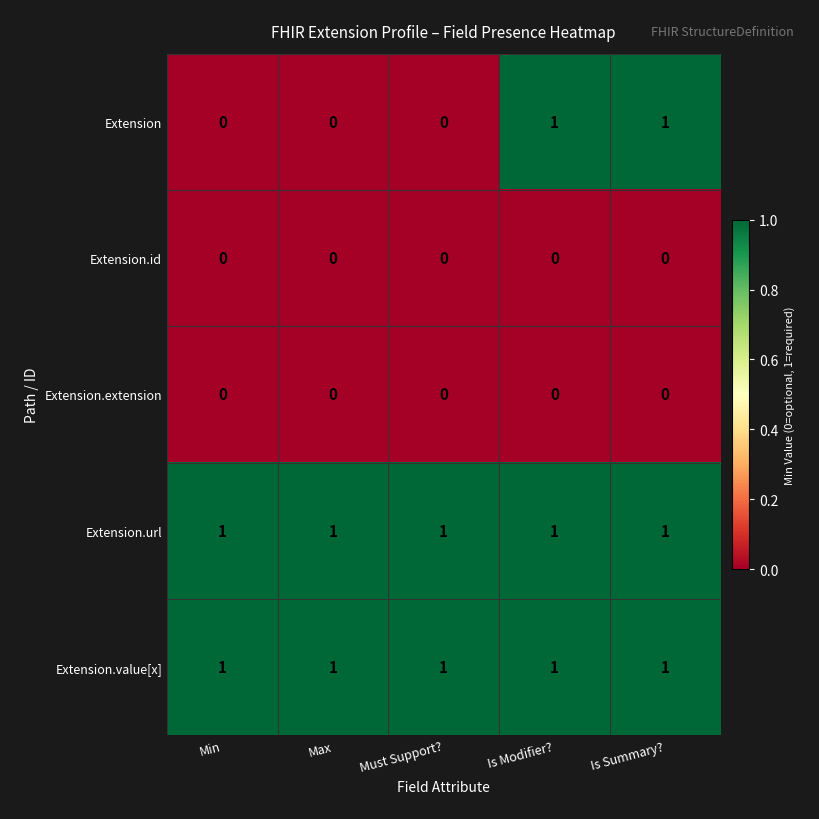

Reading left to right, transcribe all the data shown in this chart.

Extension: Min=0	Max=0	Must Support?=0	Is Modifier?=1	Is Summary?=1
Extension.id: Min=0	Max=0	Must Support?=0	Is Modifier?=0	Is Summary?=0
Extension.extension: Min=0	Max=0	Must Support?=0	Is Modifier?=0	Is Summary?=0
Extension.url: Min=1	Max=1	Must Support?=1	Is Modifier?=1	Is Summary?=1
Extension.value[x]: Min=1	Max=1	Must Support?=1	Is Modifier?=1	Is Summary?=1